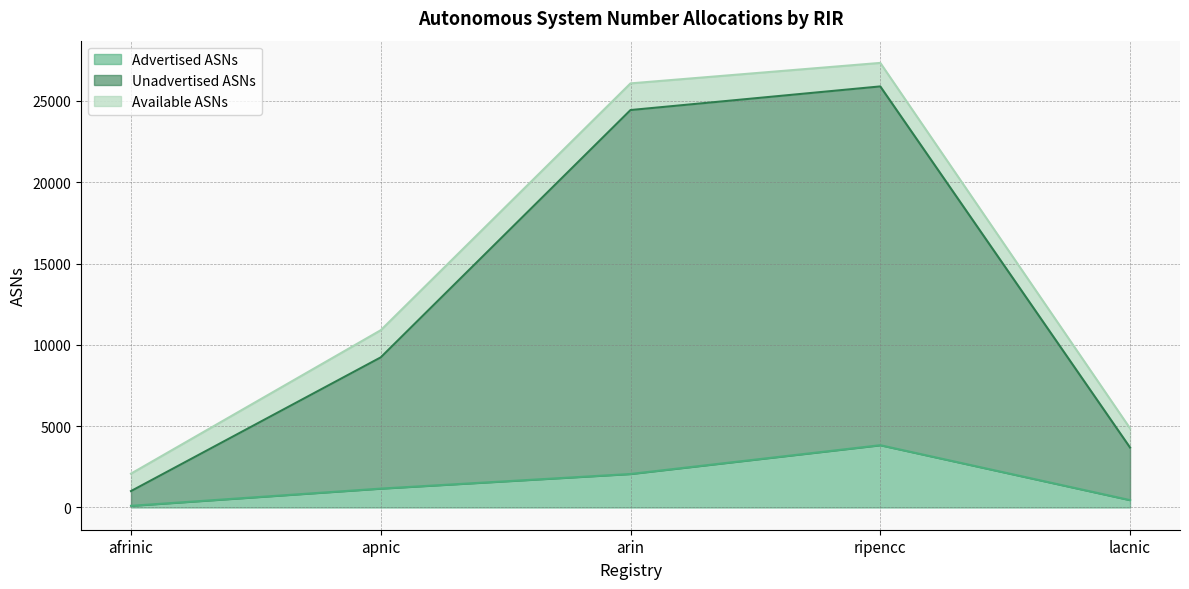

At how many categories does at least one series exceed 26764?

1